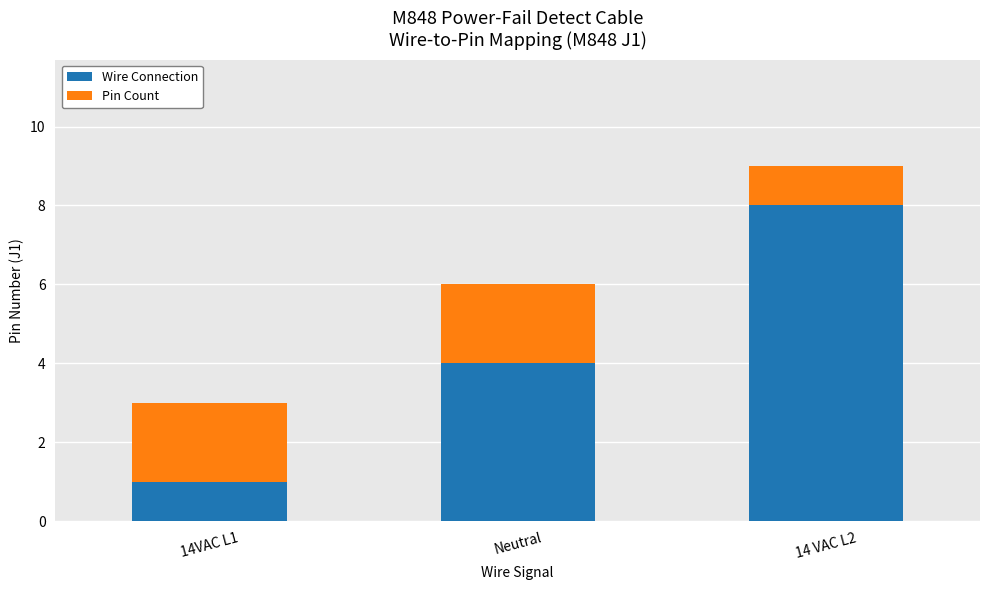

What is the approximate value of Wire Connection at Neutral?

4